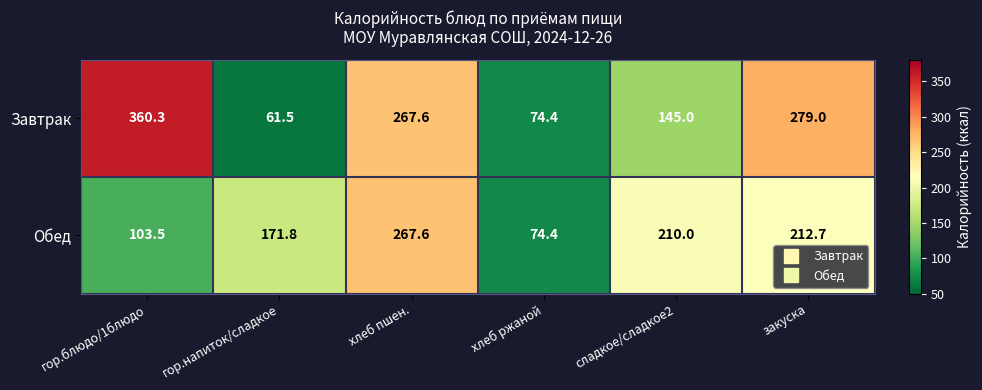

What is the highest value of the Завтрак series?

360.3